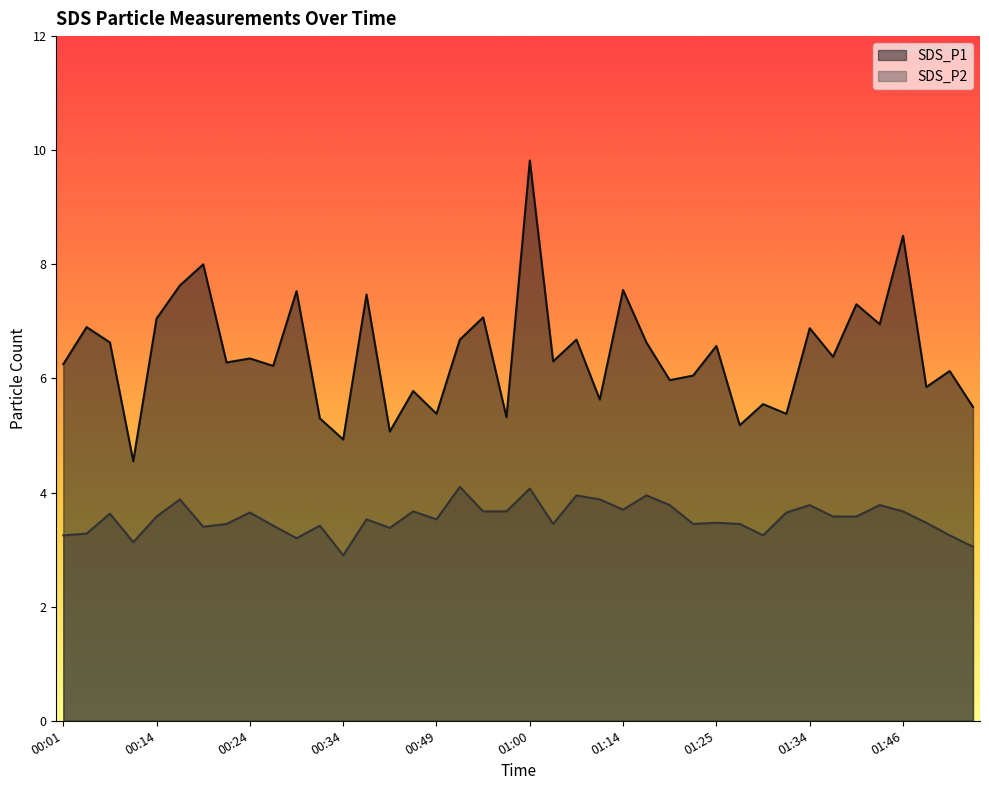

List the series in order of their peak value, highest first.

SDS_P1, SDS_P2